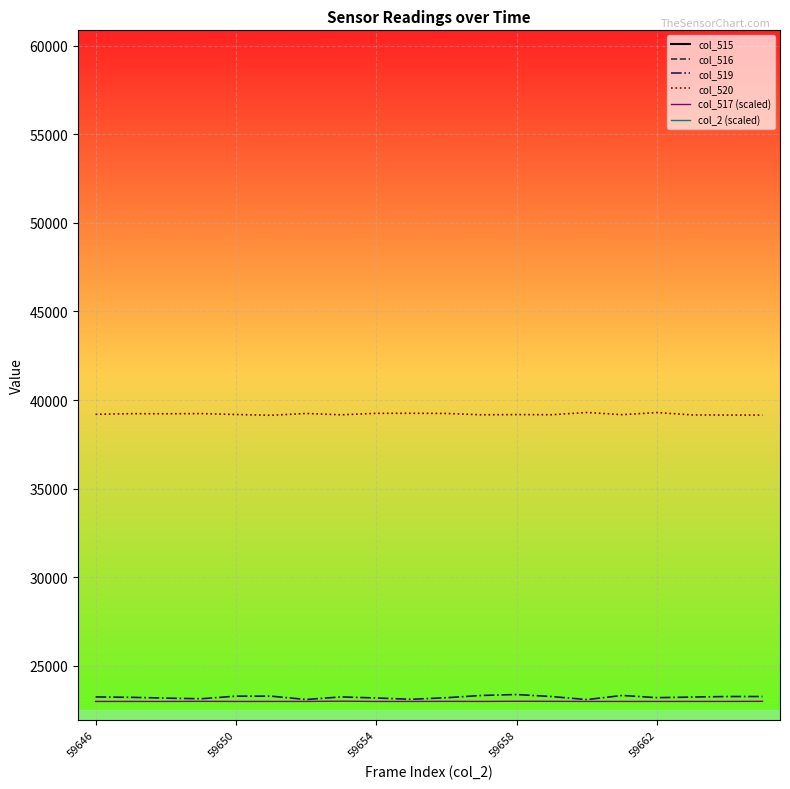

The value of col_520 at 59658 is 8163. True or false?

False